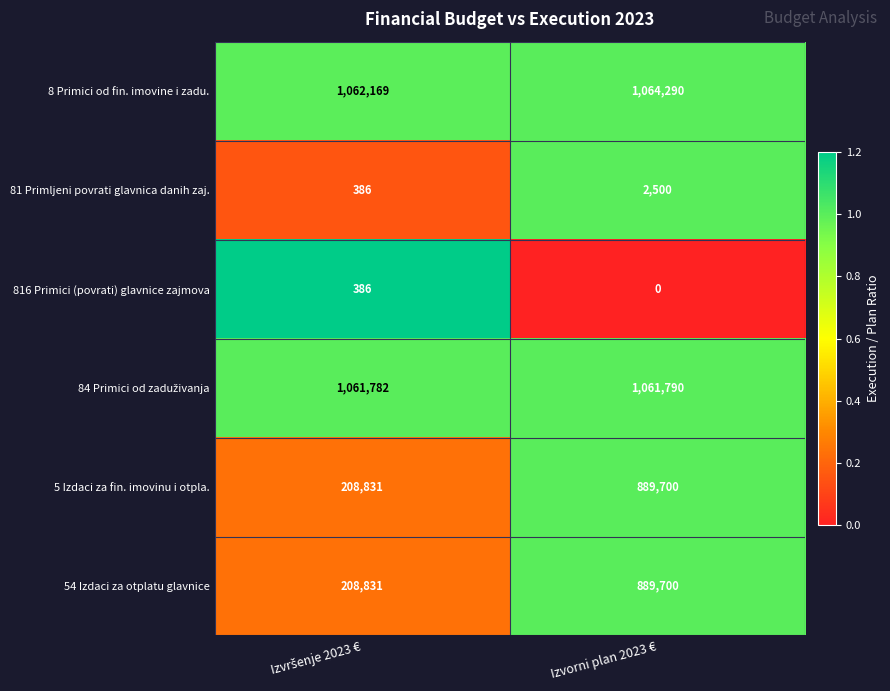

What is the approximate value of 81 Primljeni povrati glavnica danih zaj. at Izvorni plan 2023 €?

2500